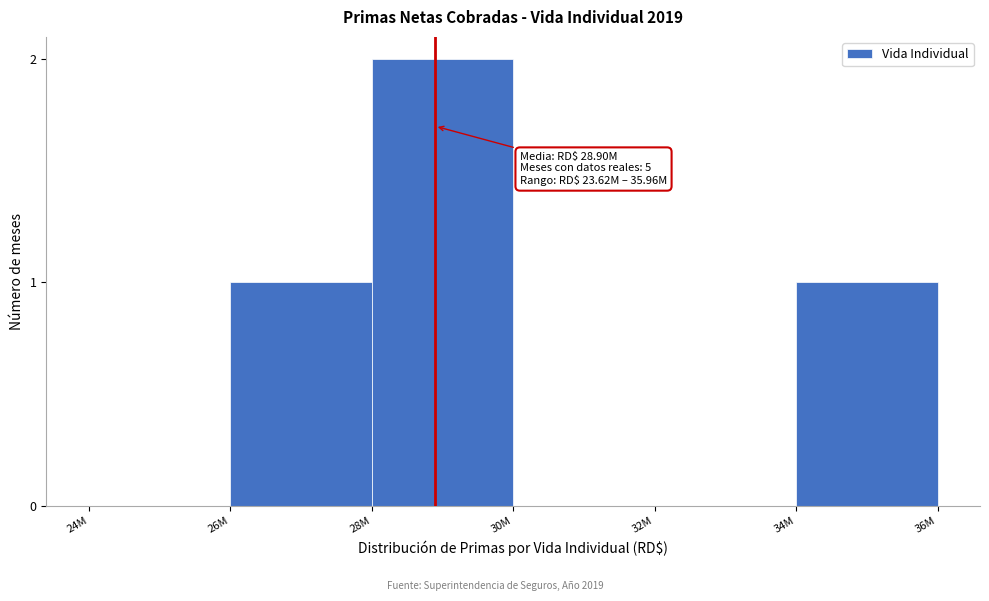

Reading left to right, what are all the values shown in this chart?

24M=0	26M=1	28M=2	30M=0	32M=0	34M=1